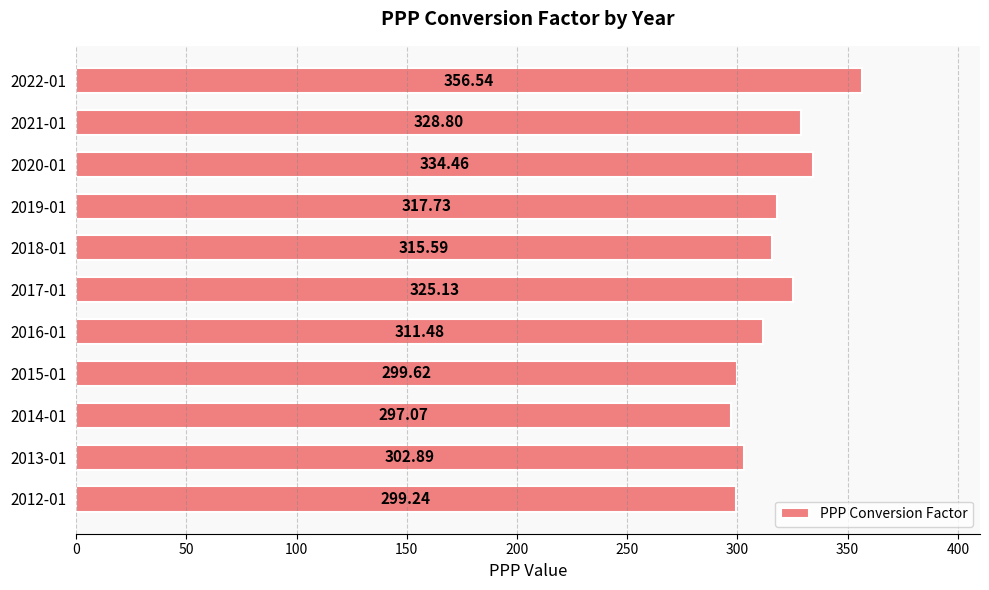

Between 2017-01 and 2021-01, which is larger?

2021-01